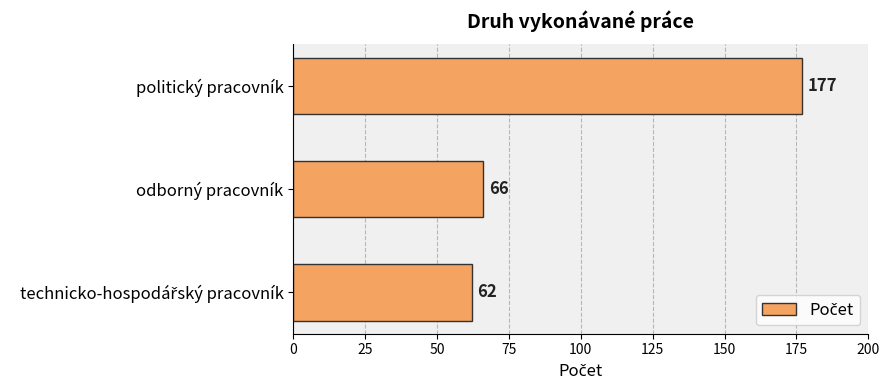

What is the change in value from politický pracovník to odborný pracovník?

-111